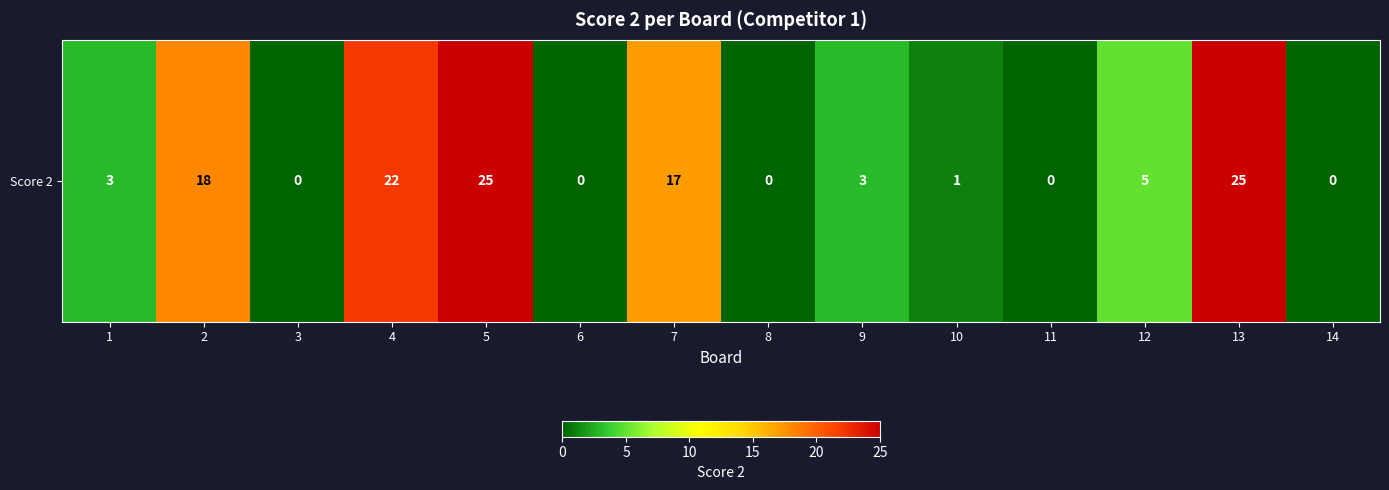

Where does the data first go above 3?

2